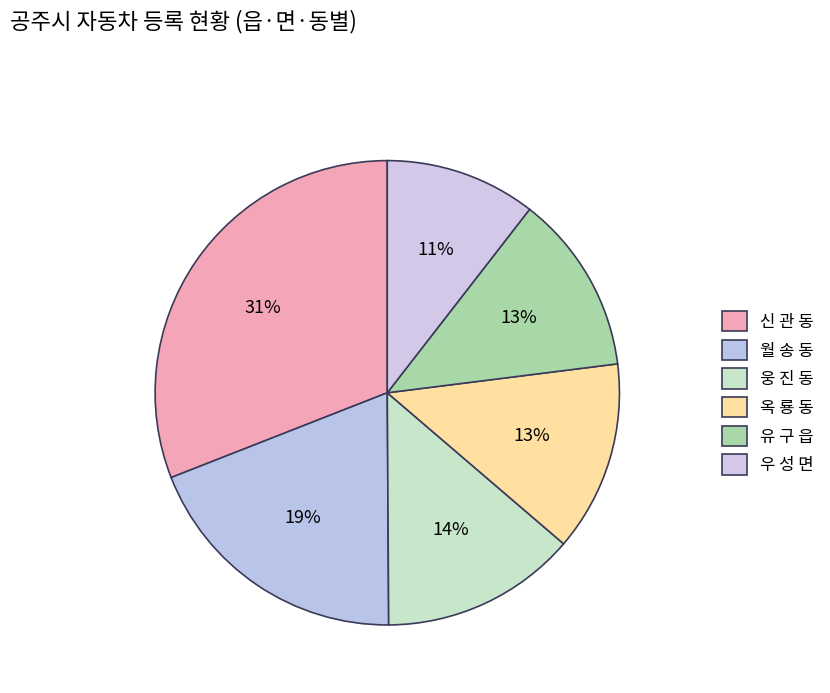

To the nearest percent, what is the average slice percentage?

17%